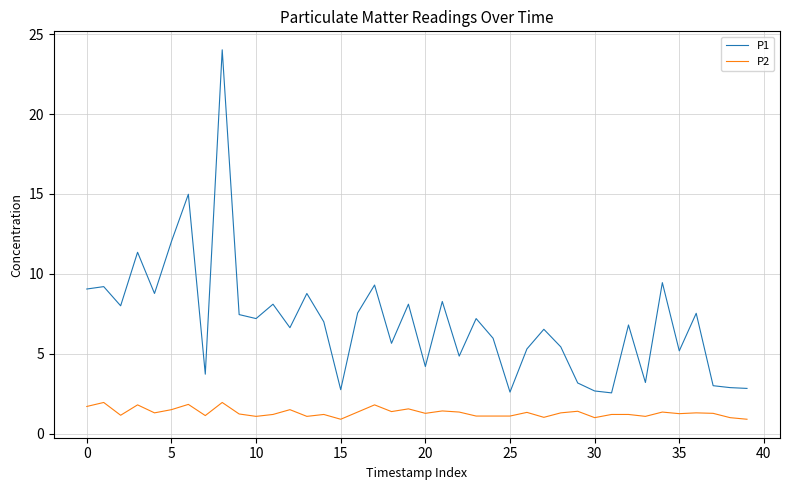

Which series has the largest total across all categories?

P1